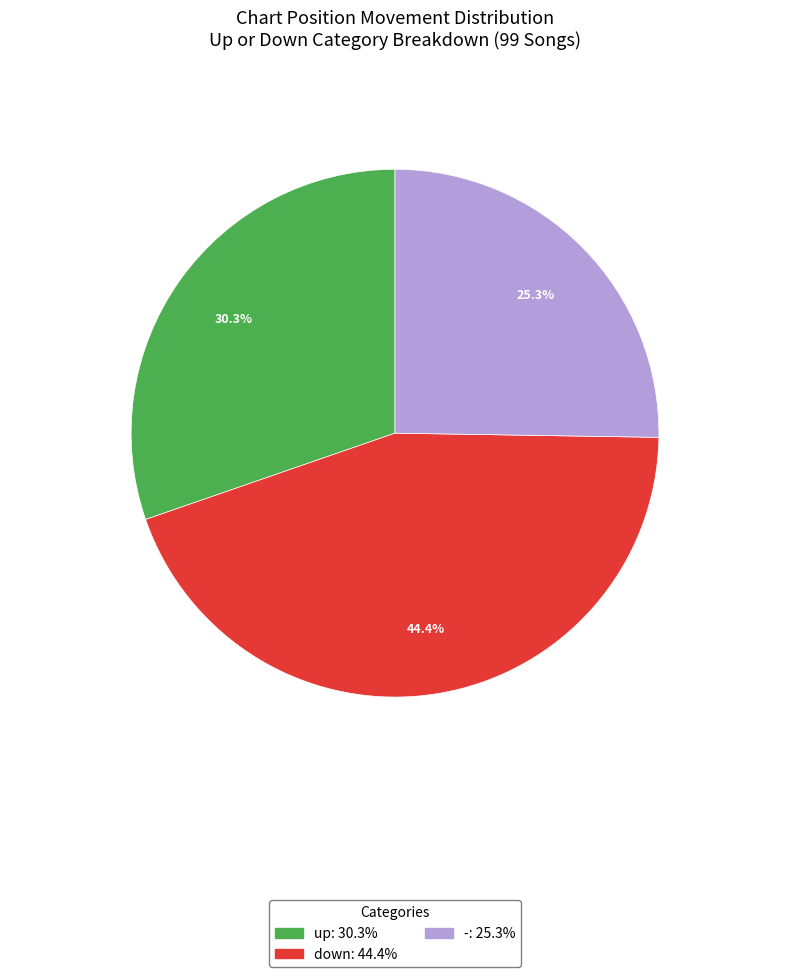

True or false: down accounts for 55% of the total.

False